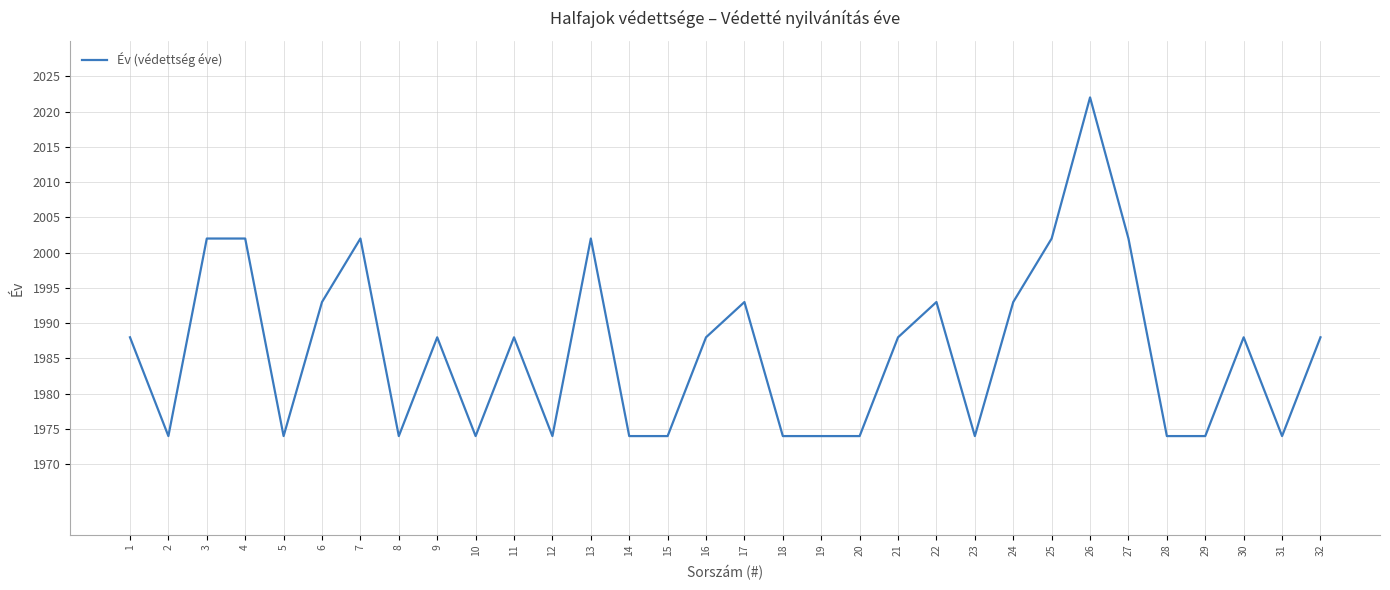

What is the difference between the maximum and minimum values?

48